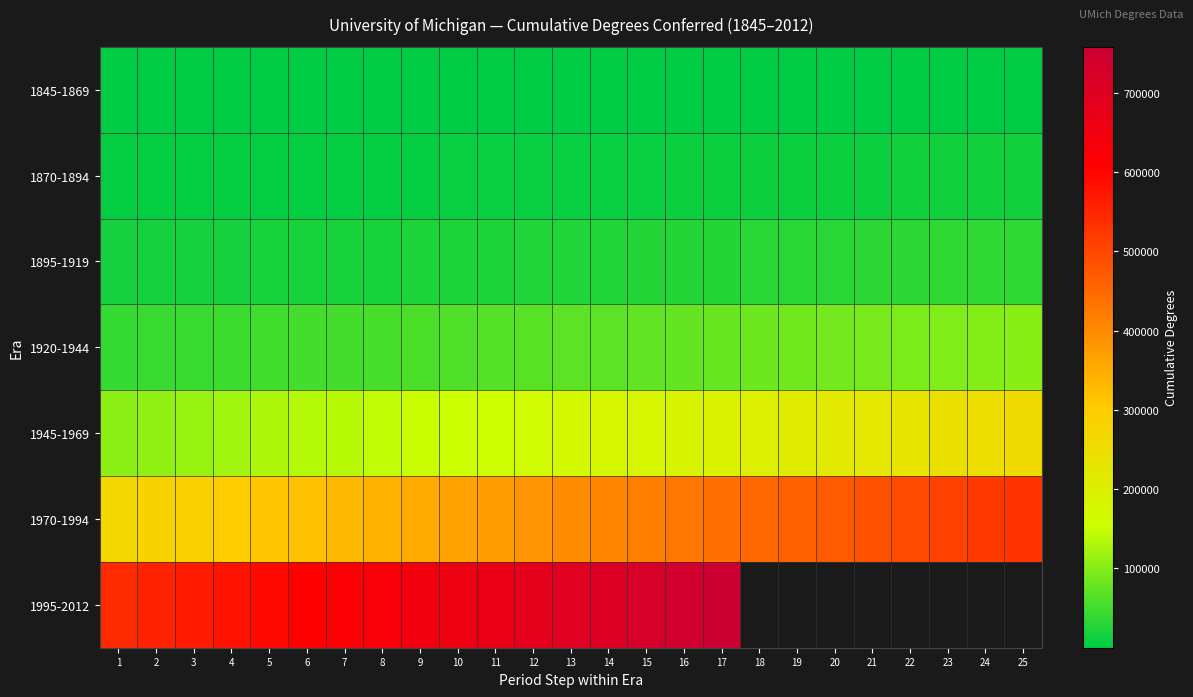

At how many categories does at least one series exceed 120144?

25